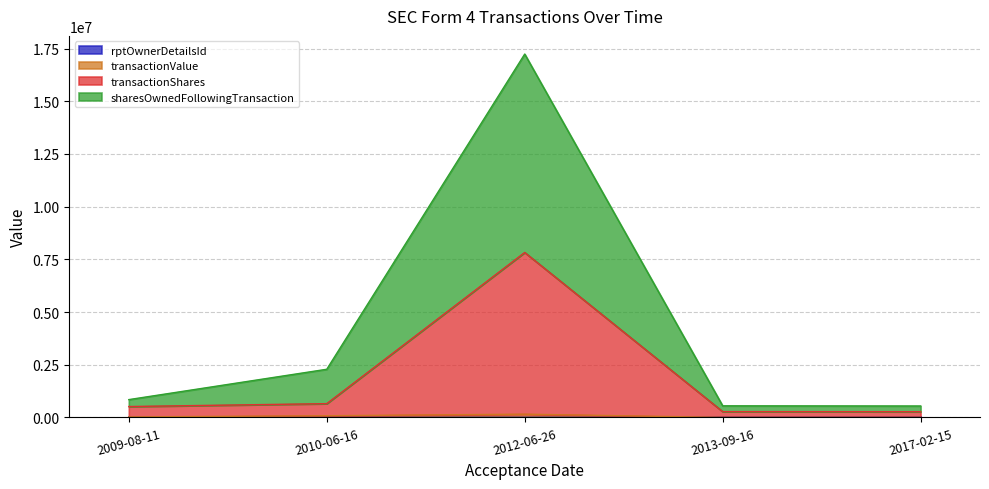

How many values in the transactionValue series exceed 22678?

2